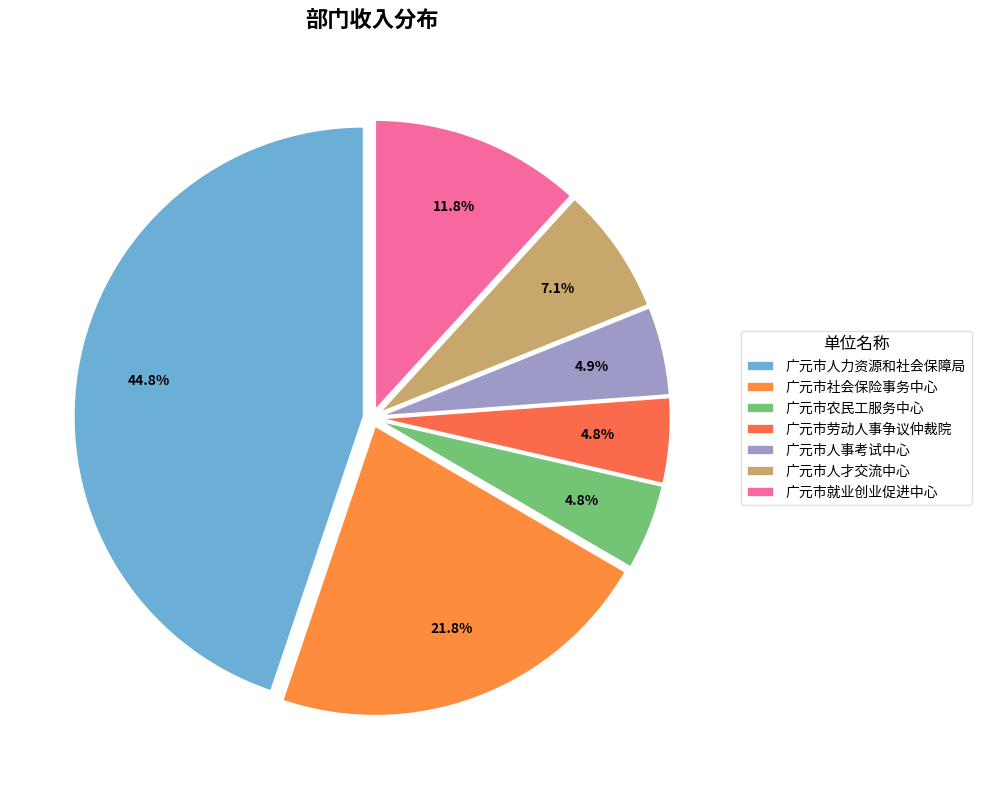

What is the largest slice in the pie chart?

广元市人力资源和社会保障局